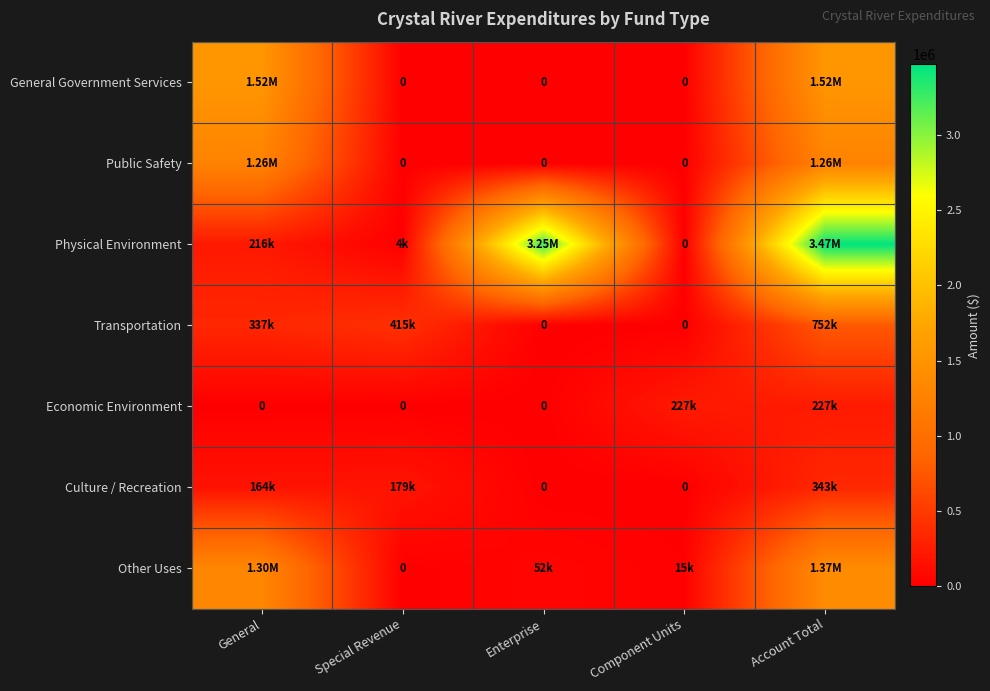

At how many categories does at least one series exceed 2830792?

2